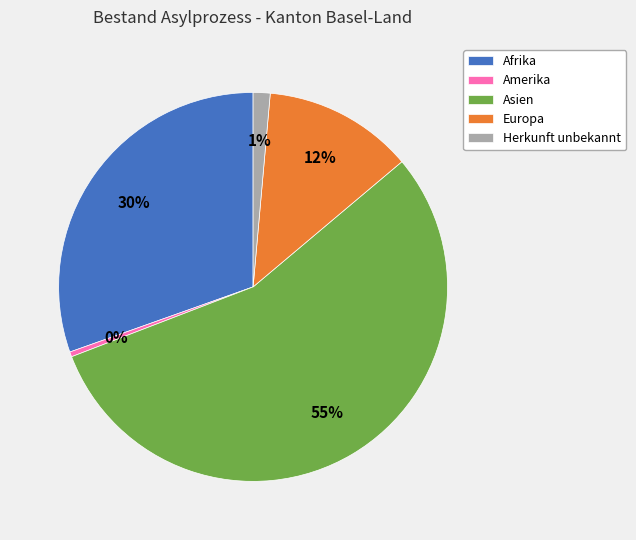

To the nearest percent, what is the average slice percentage?

20%